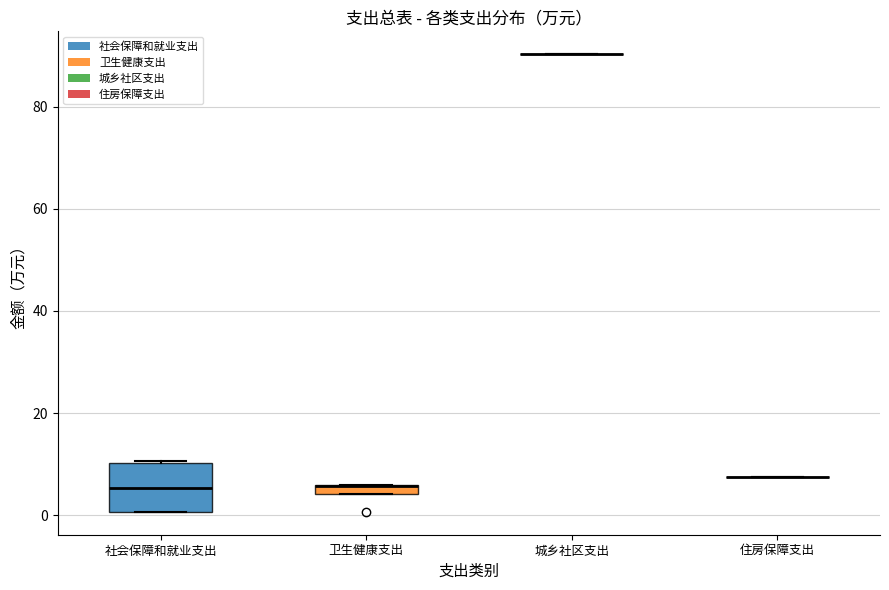

Where is the upper edge of the box for 卫生健康支出 on the y-axis? The values are not printed on the chart, so give them approximately, as read against the axis.

6